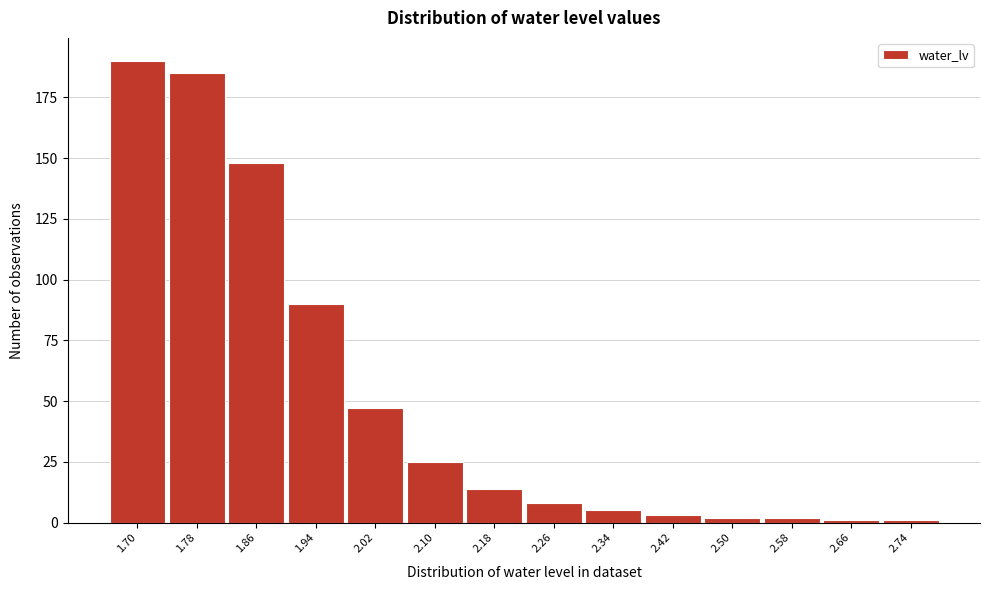

Reading right to left, transcribe all the data shown in this chart.

1	1	2	2	3	5	8	14	25	47	90	148	185	190